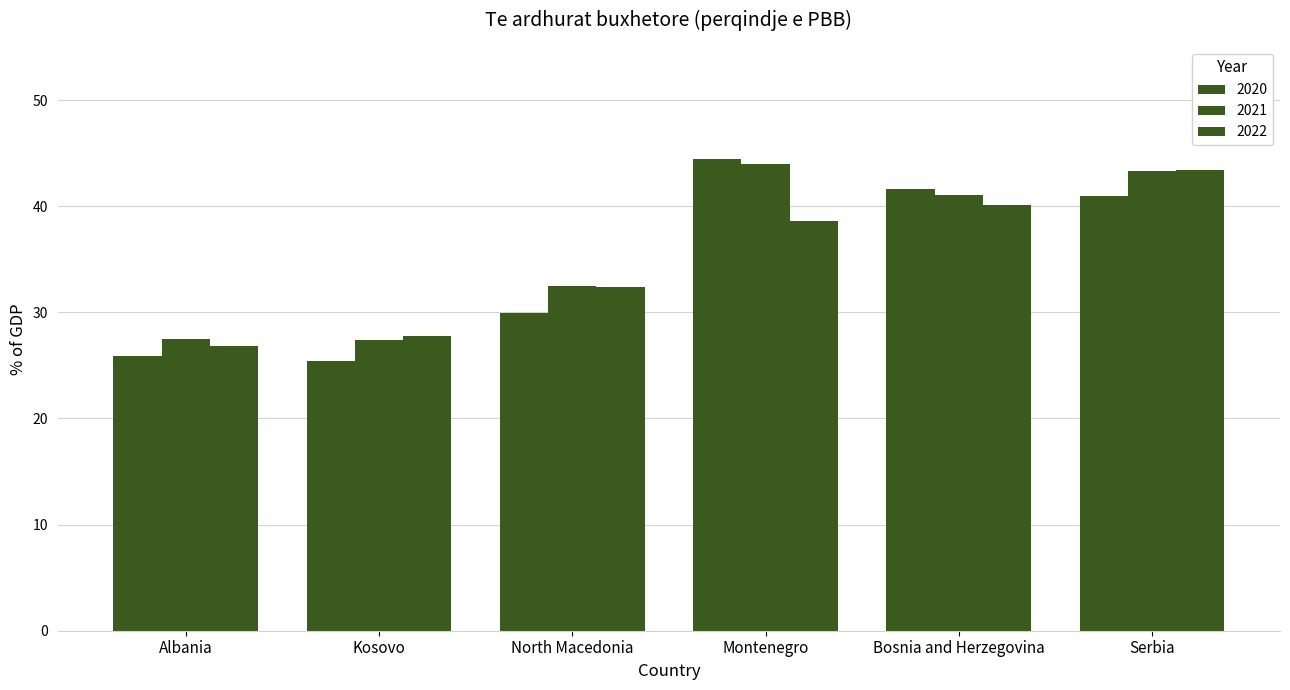

At how many categories does at least one series exceed 30?

4